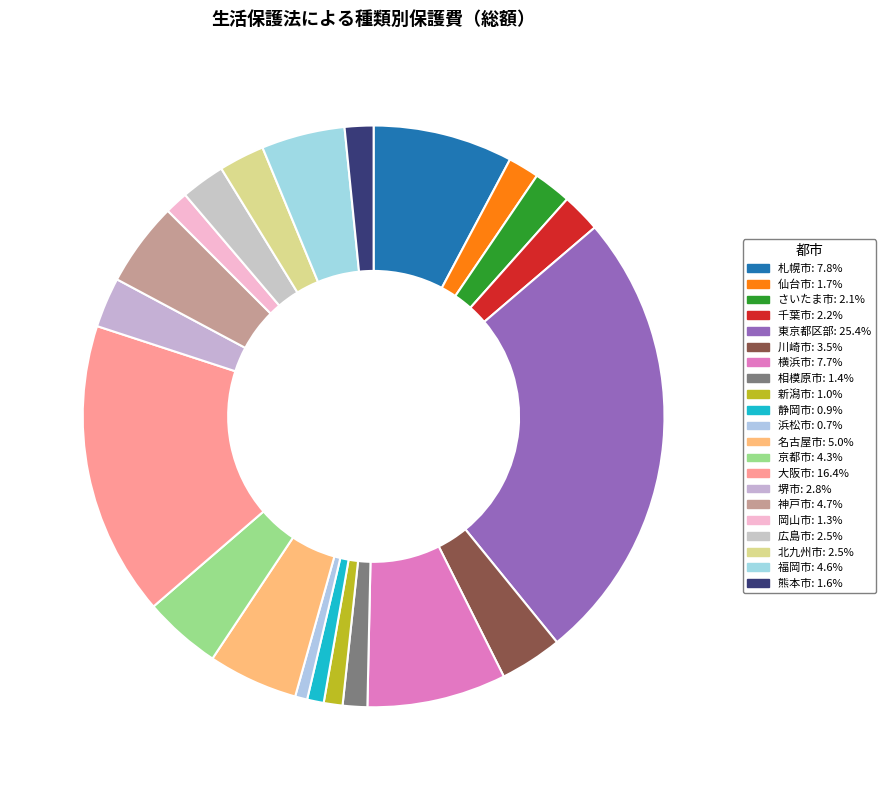

How many slices are in this pie chart?

21